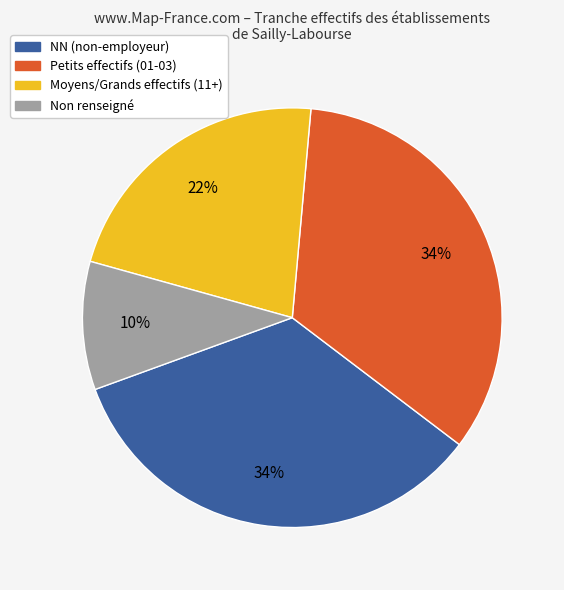

Is there any slice that represents more than half of the pie?

No